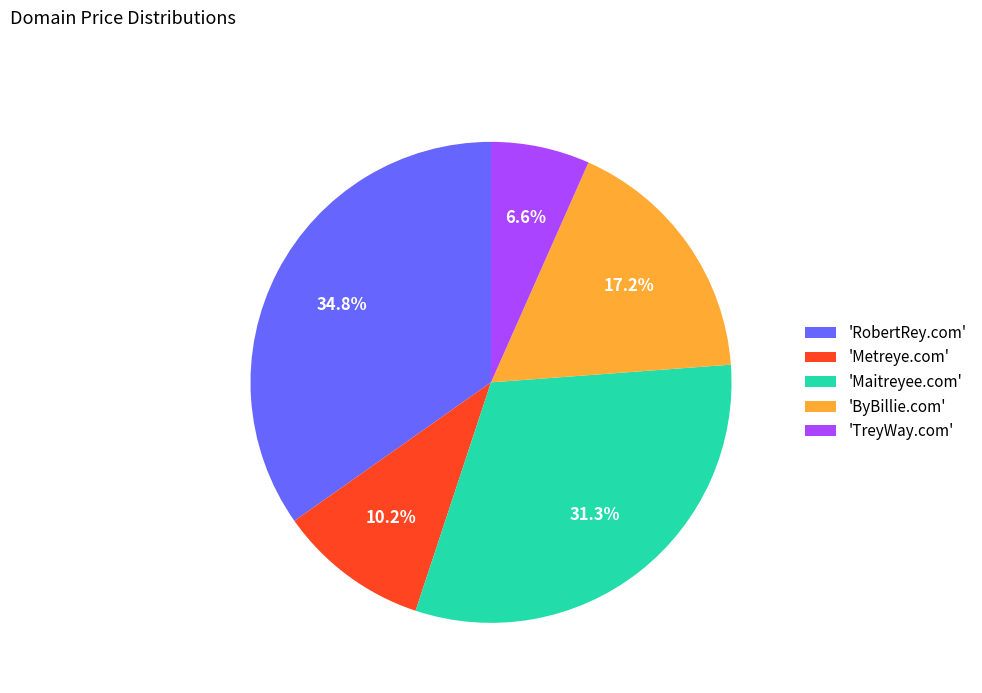

What percentage is NOT represented by 'Maitreyee.com'?

68.7%